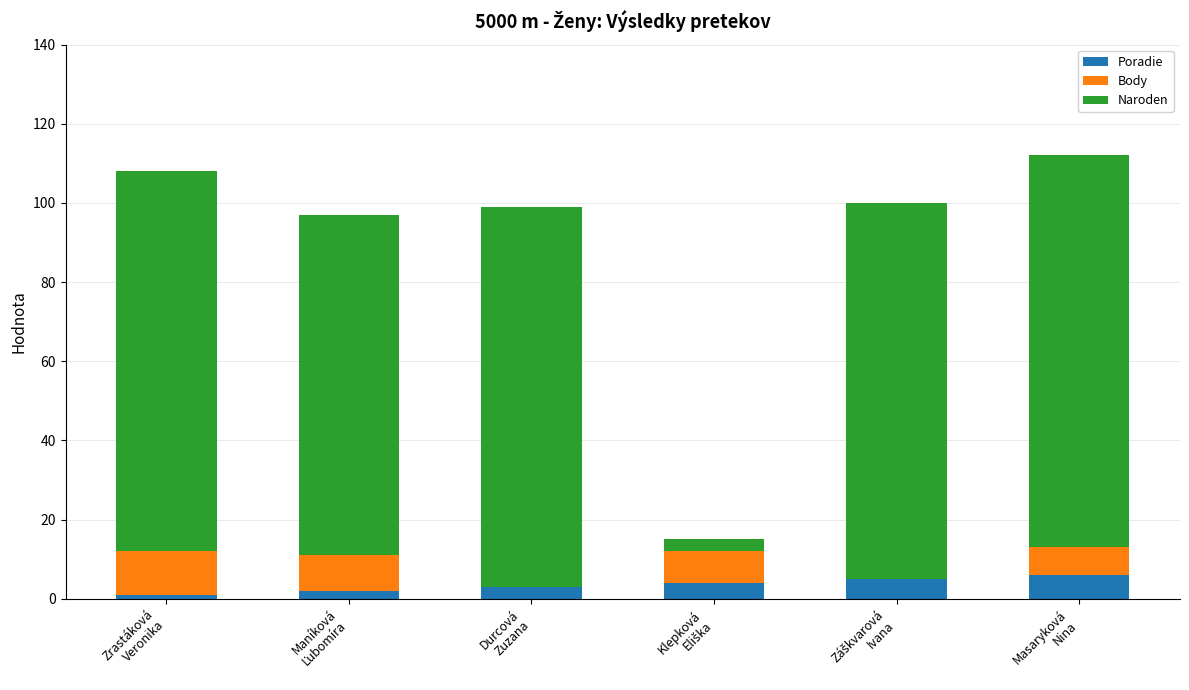

What is the sum of all Poradie values?

21